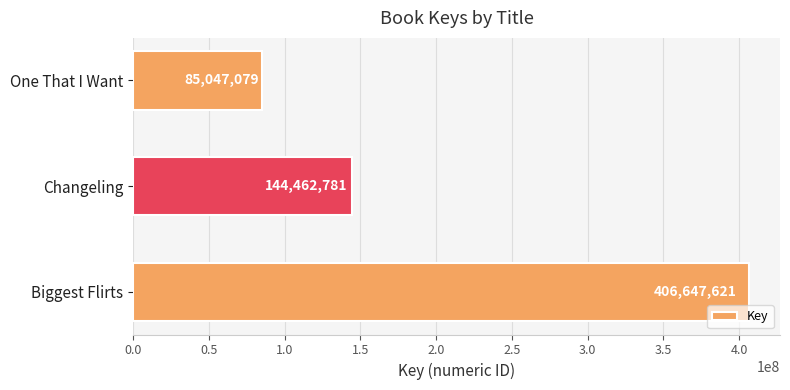

Reading bottom to top, extract all data points from this chart.

Biggest Flirts=406647621	Changeling=144462781	One That I Want=85047079